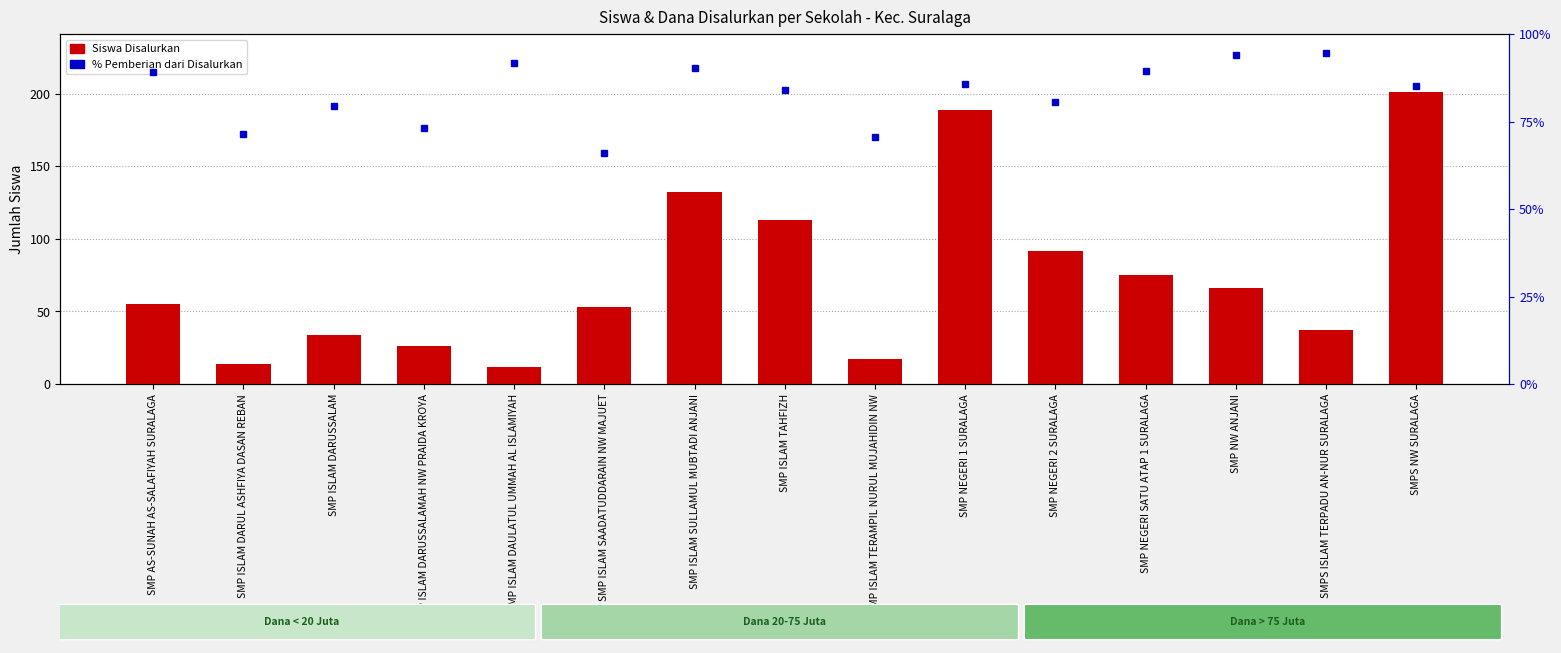

What are all the series names shown in the legend?

Siswa Disalurkan, % Pemberian dari Disalurkan